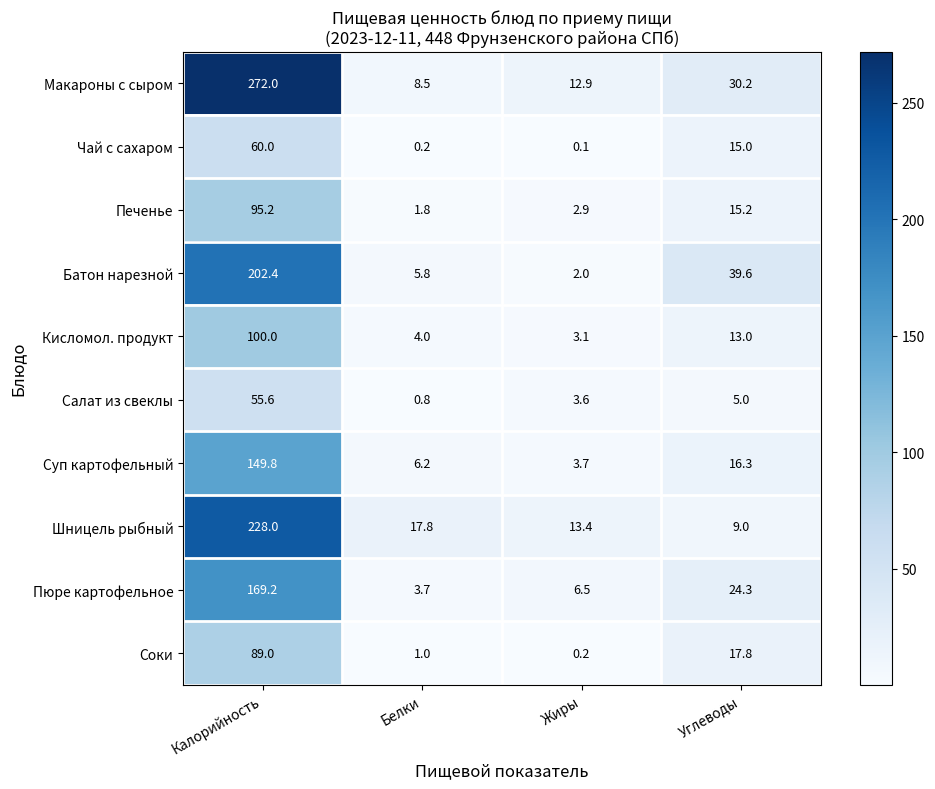

Which category has the highest value in the Суп картофельный series?

Калорийность